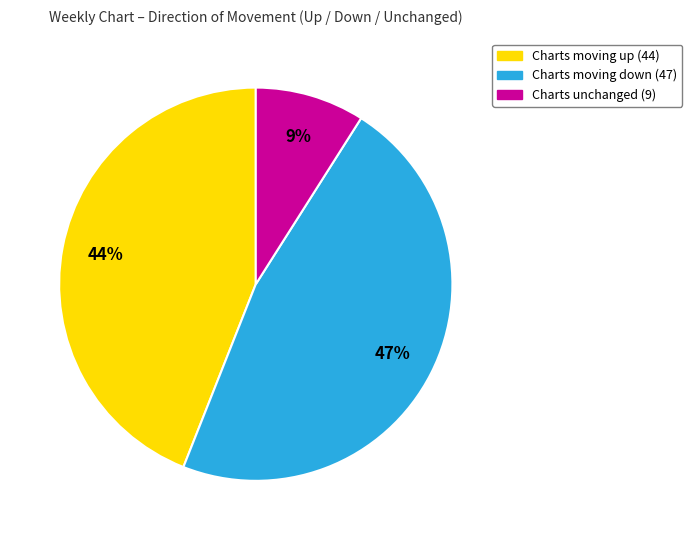

How many slices are in this pie chart?

3